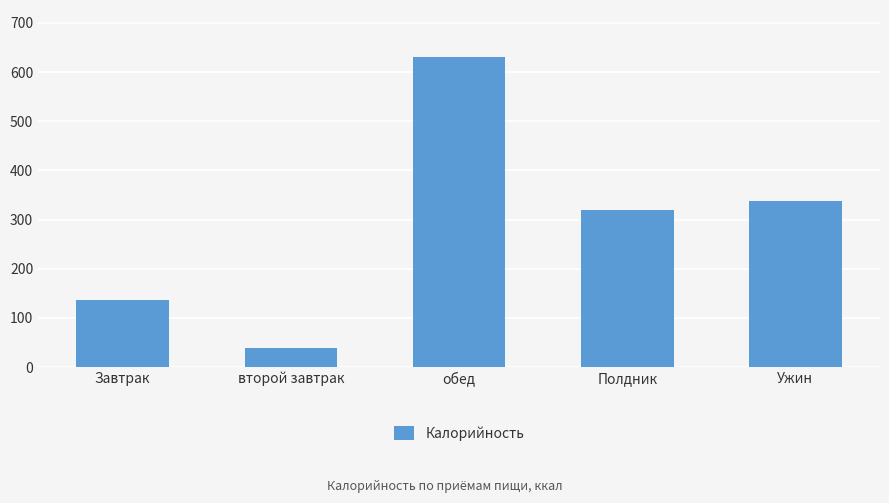

Is it true that the value at Ужин is 338.2?

True